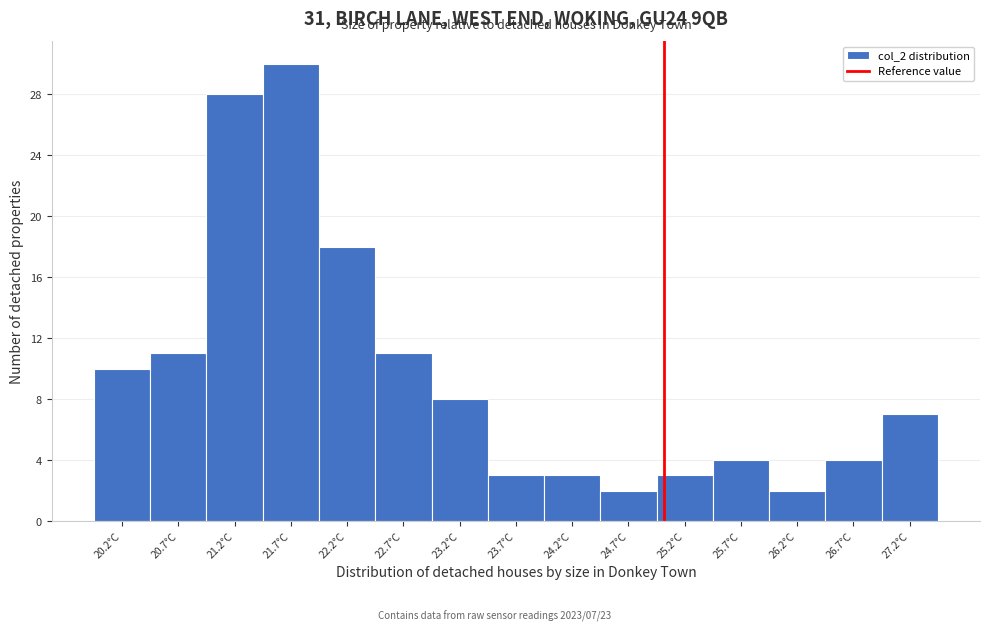

Which range on the x-axis has the tallest bar?

21.50 to 21.95